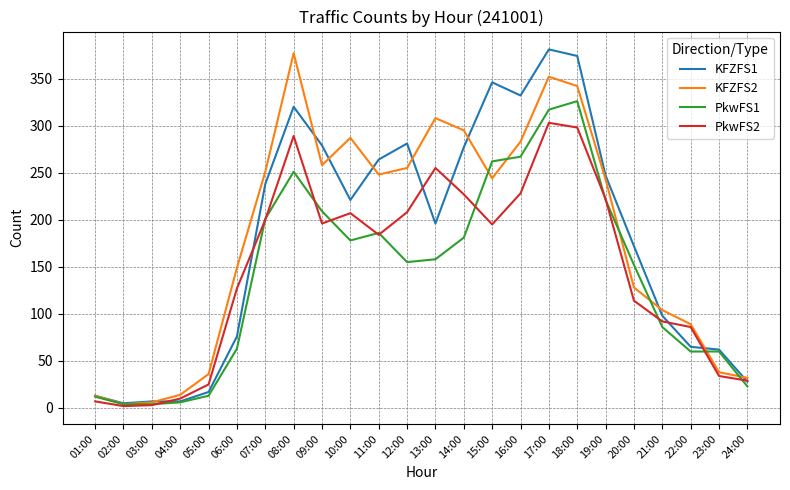

Is it true that KFZFS1 equals 475 at 16:00?

False